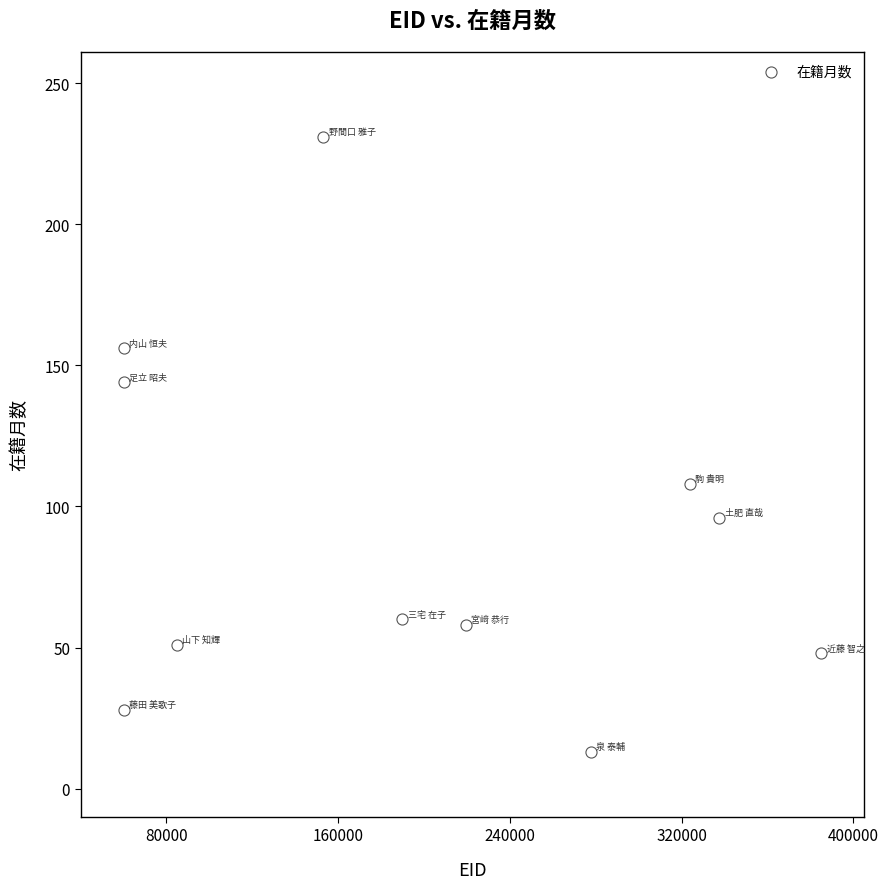

What Y value in the scatter plot is closest to 122?

108